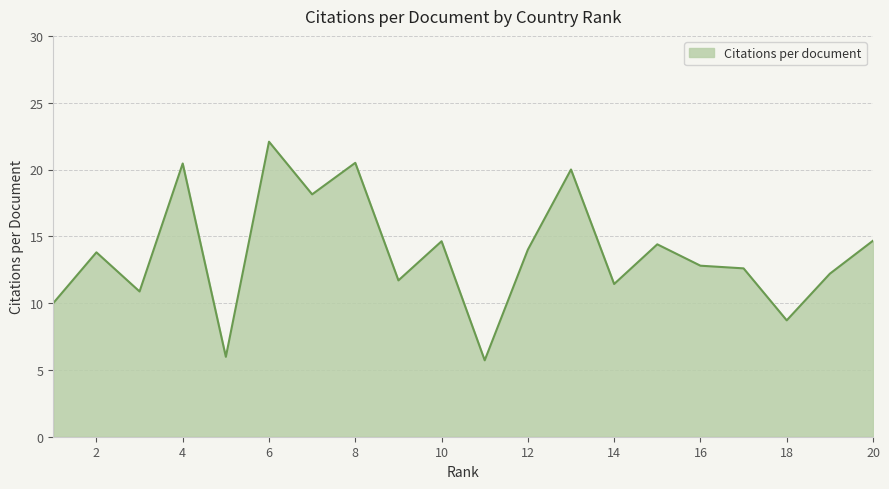

Does the chart display data point markers on the line(s)?

No